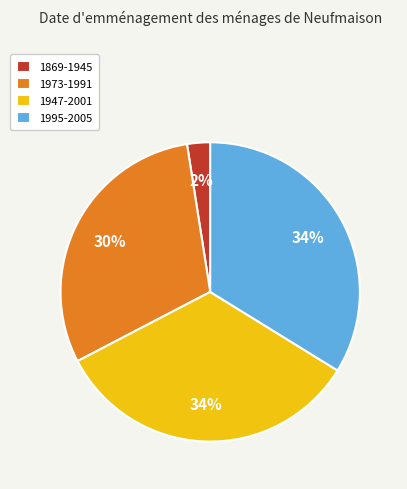

To the nearest percent, what is the difference between the 1995-2005 and 1973-1991 slice percentages?

4%